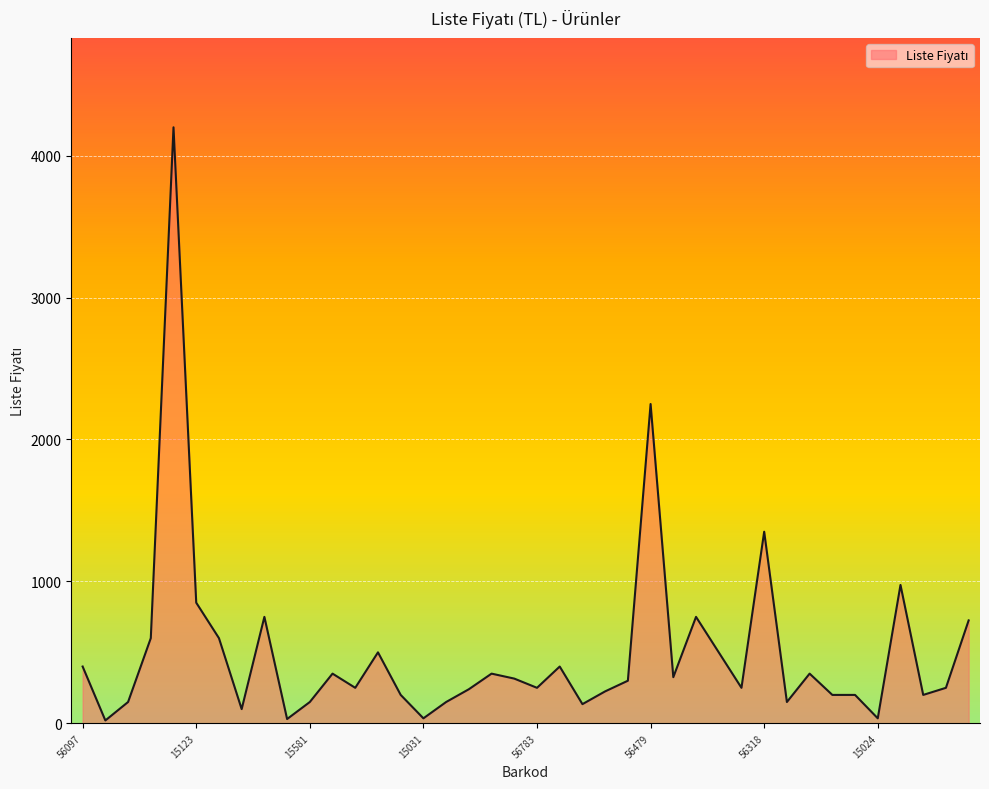

How many lines are shown in the chart?

1